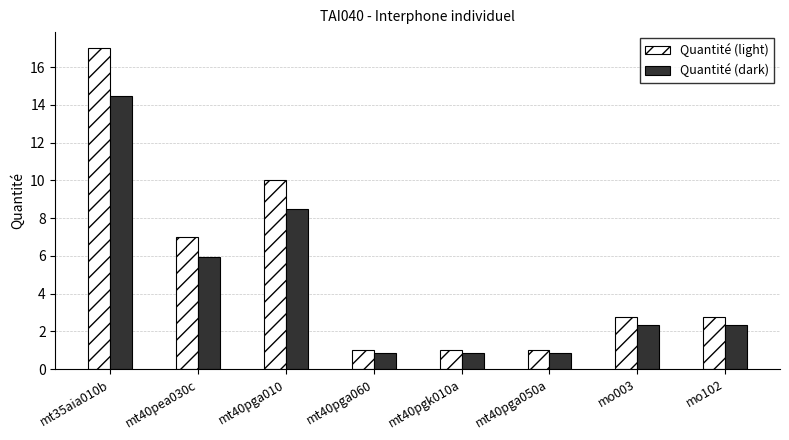

List the series in order of their peak value, lowest first.

Quantité (dark), Quantité (light)